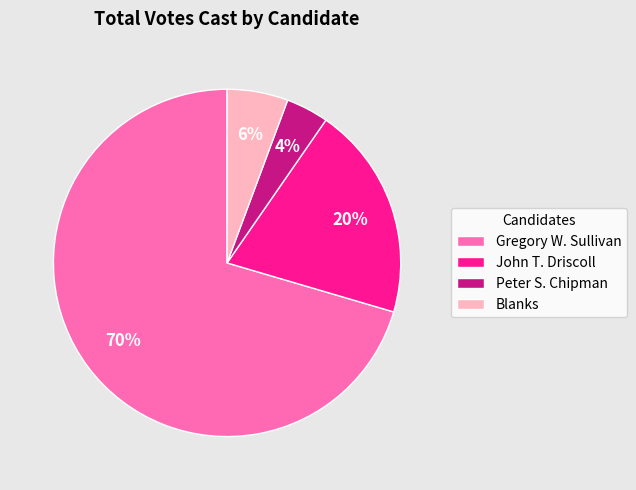

Is there any slice that represents more than half of the pie?

Yes